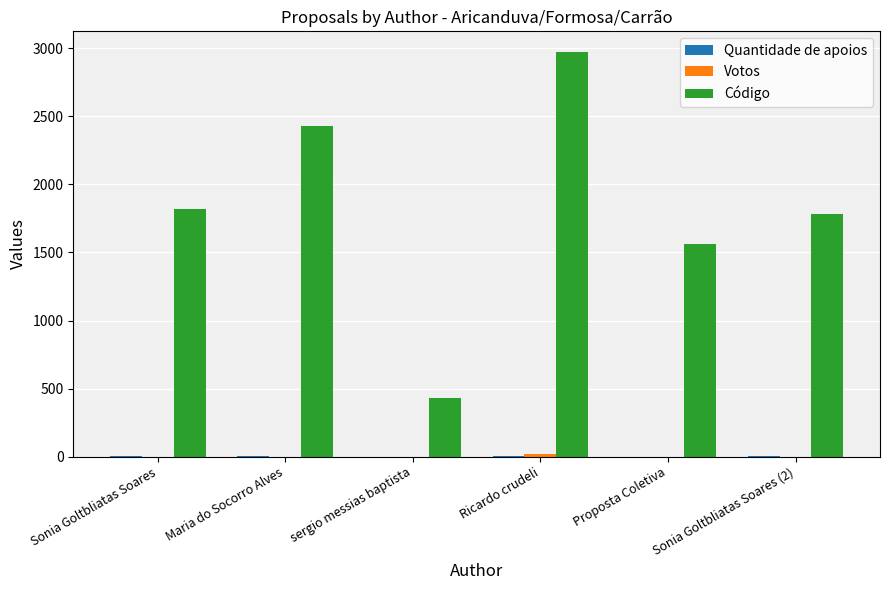

Which series has the largest range (max minus min)?

Código